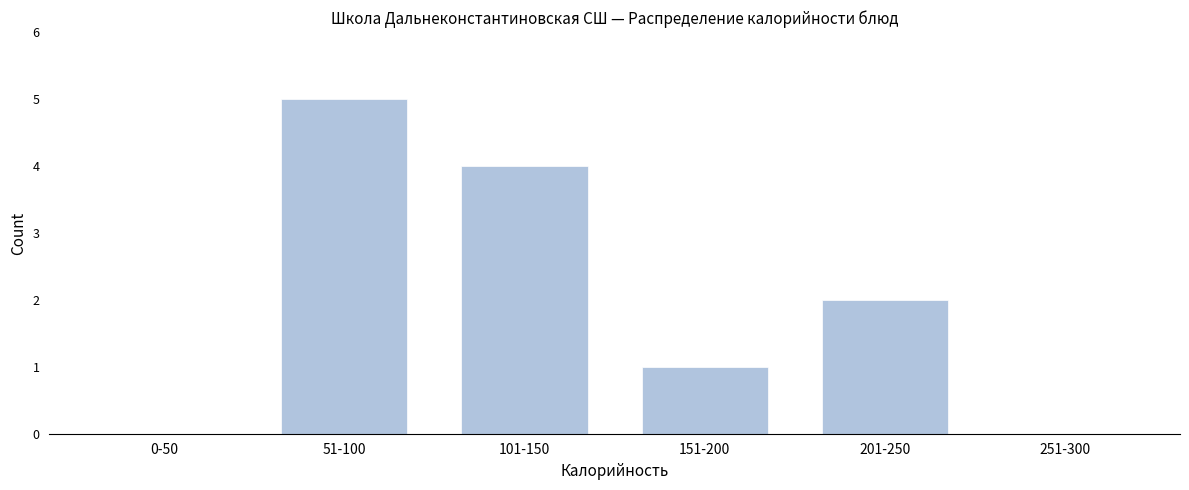

Reading left to right, what are all the values shown in this chart?

0-50=0	51-100=5	101-150=4	151-200=1	201-250=2	251-300=0